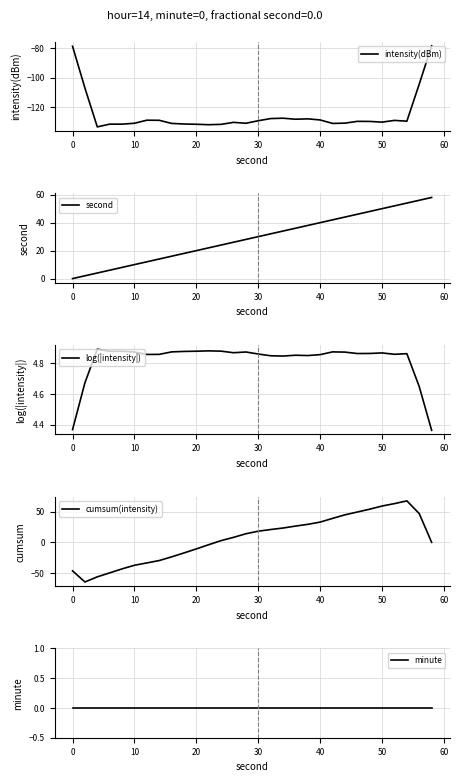

What are all the series names shown in the legend?

intensity(dBm), second, log(|intensity|), cumsum(intensity), minute